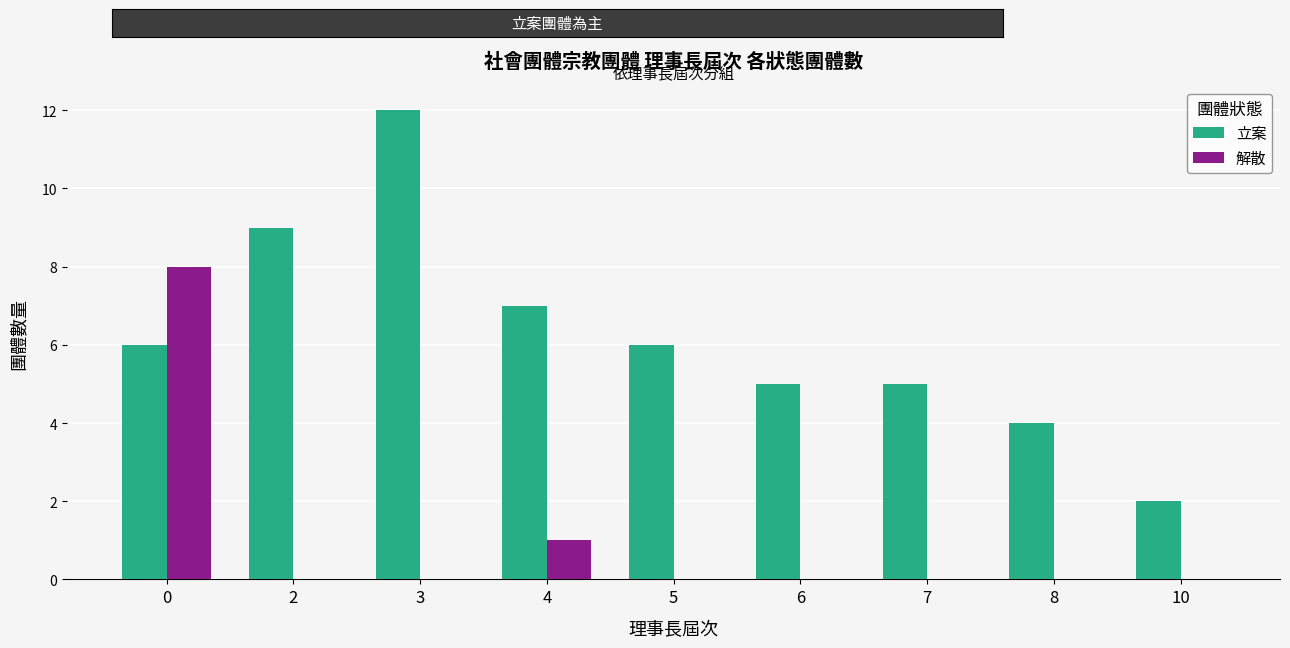

Is the value of 解散 at 0 greater than the value of 立案 at 10?

Yes